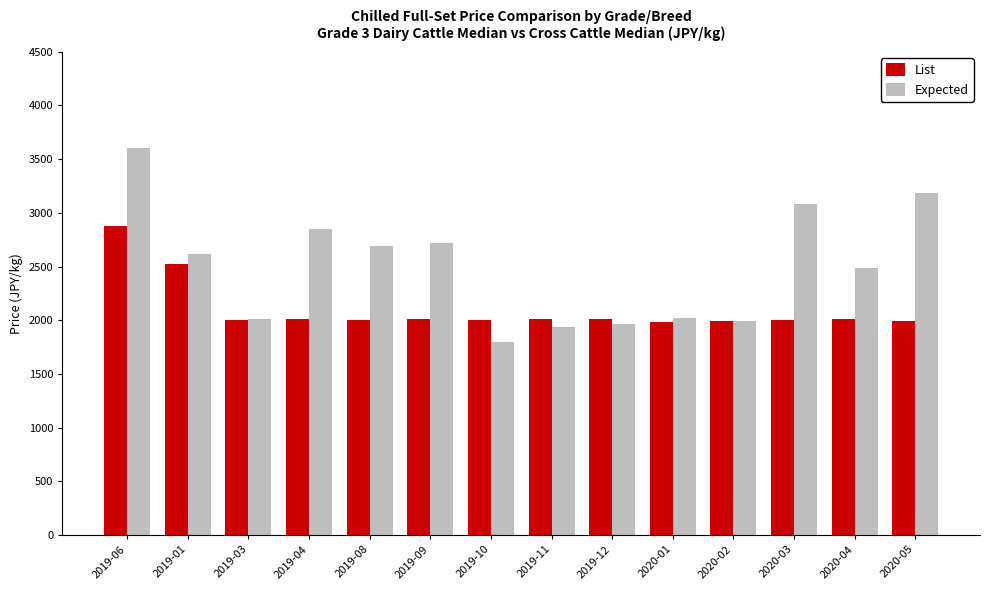

True or false: List has a value of 4247 at 2019-06.

False